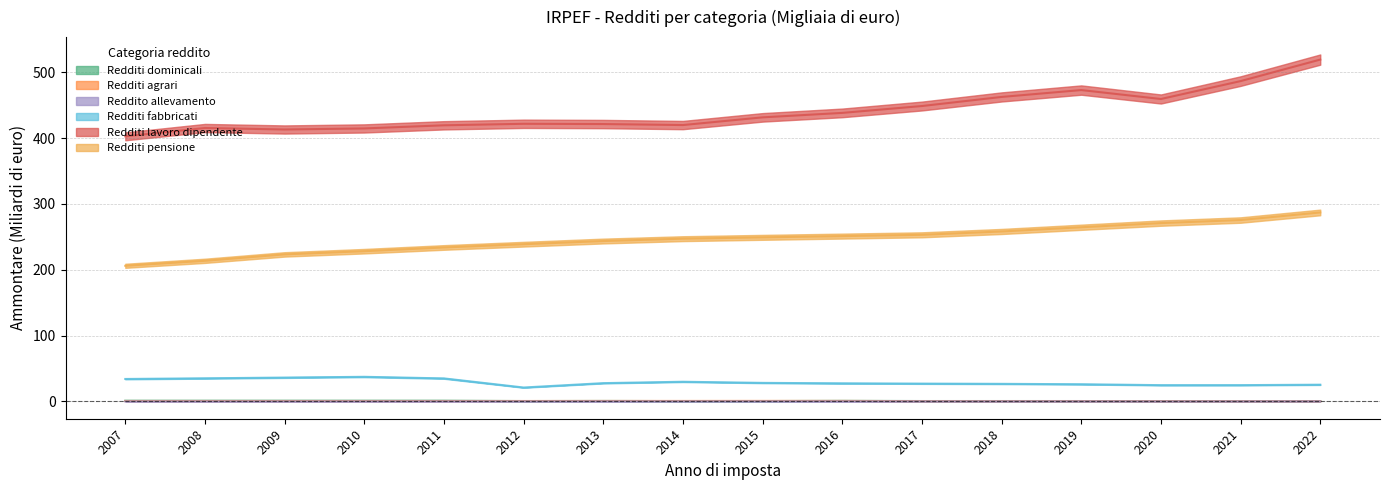

Is the value of Redditi agrari at 2010 greater than the value of Redditi lavoro dipendente at 2012?

No